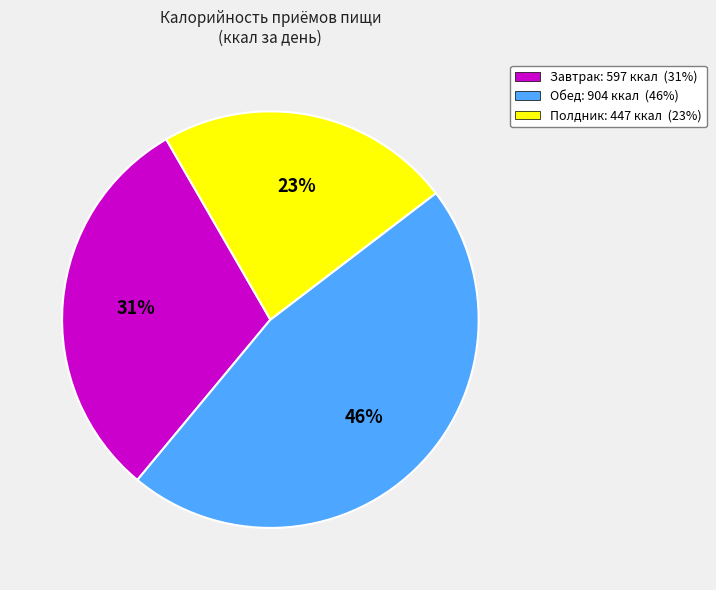

Rank the categories by value from highest to lowest.

Обед, Завтрак, Полдник